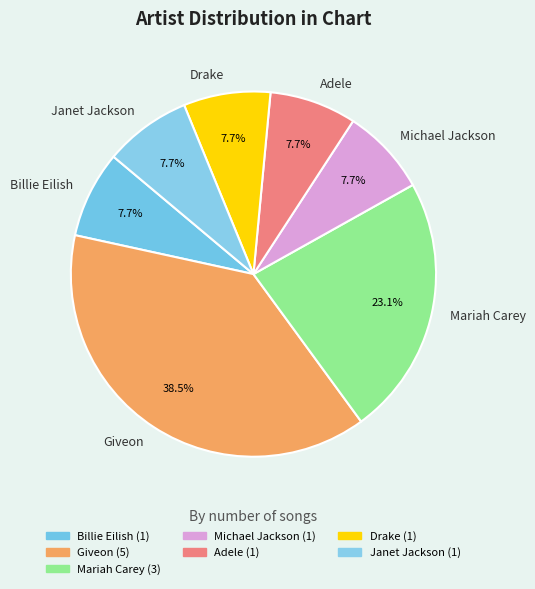

What is the largest slice in the pie chart?

Giveon